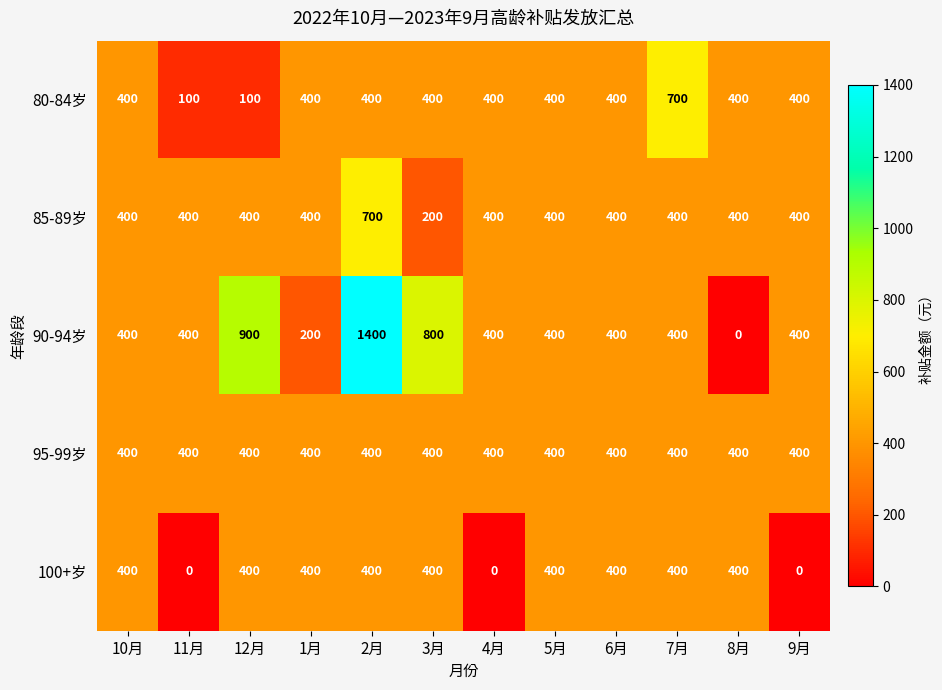

Read the 90-94岁 value at 4月, to the nearest 50.

400